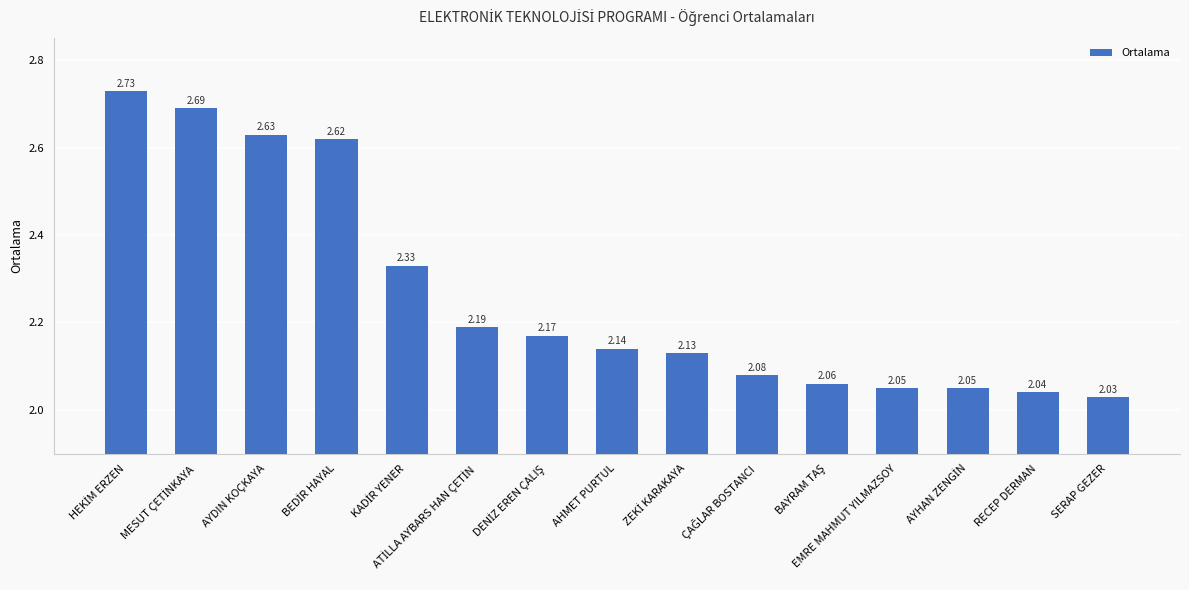

What is the difference between the maximum and minimum values?

0.7